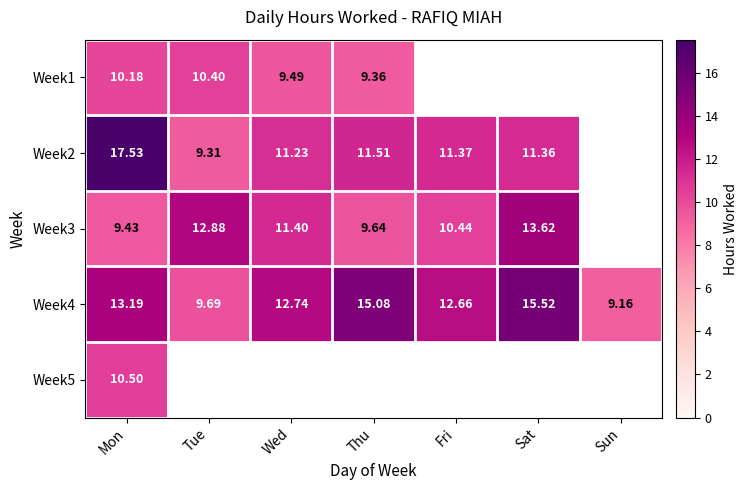

Where does the Week4 series first go above 12?

Mon